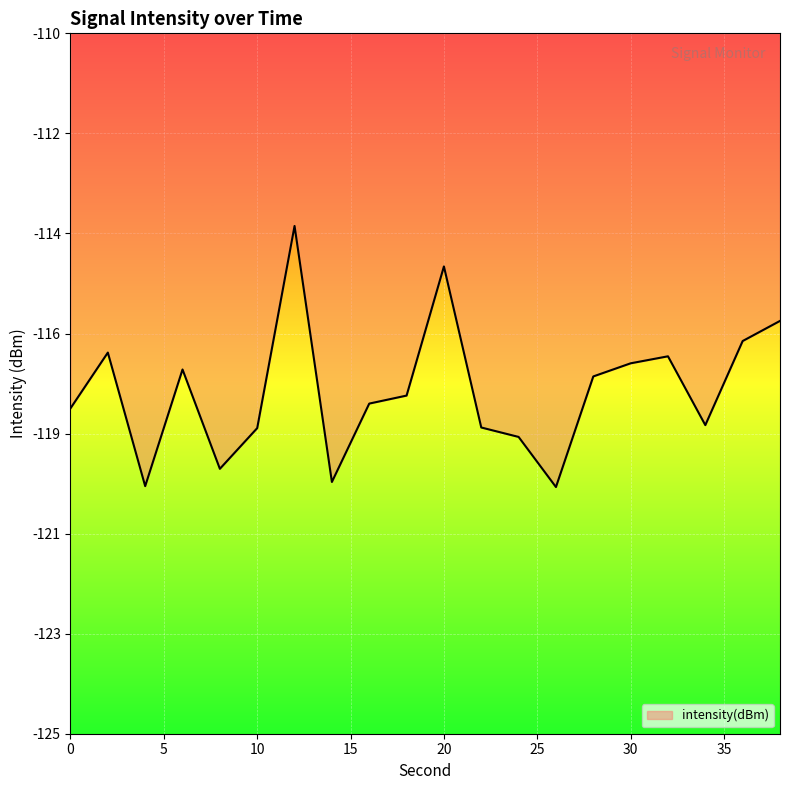

At which label does the data first exceed -117?

2